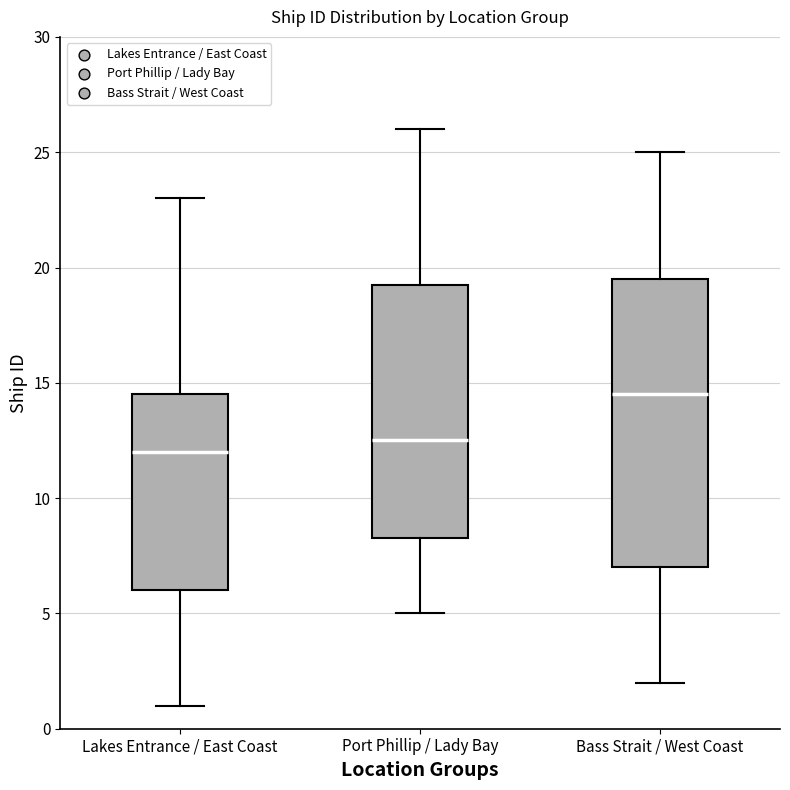

Where is the lower edge of the box for Bass Strait / West Coast on the y-axis? The values are not printed on the chart, so give them approximately, as read against the axis.

7.0